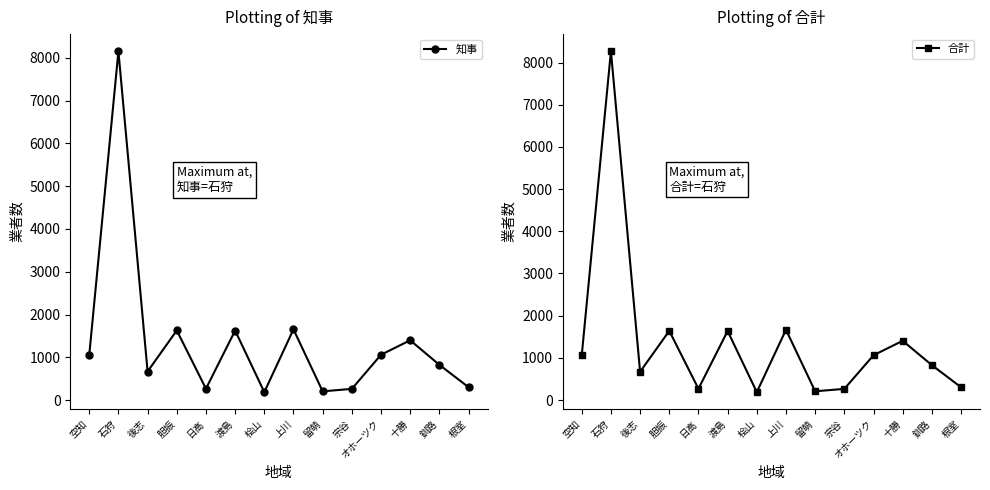

What position from the right is 上川?

7